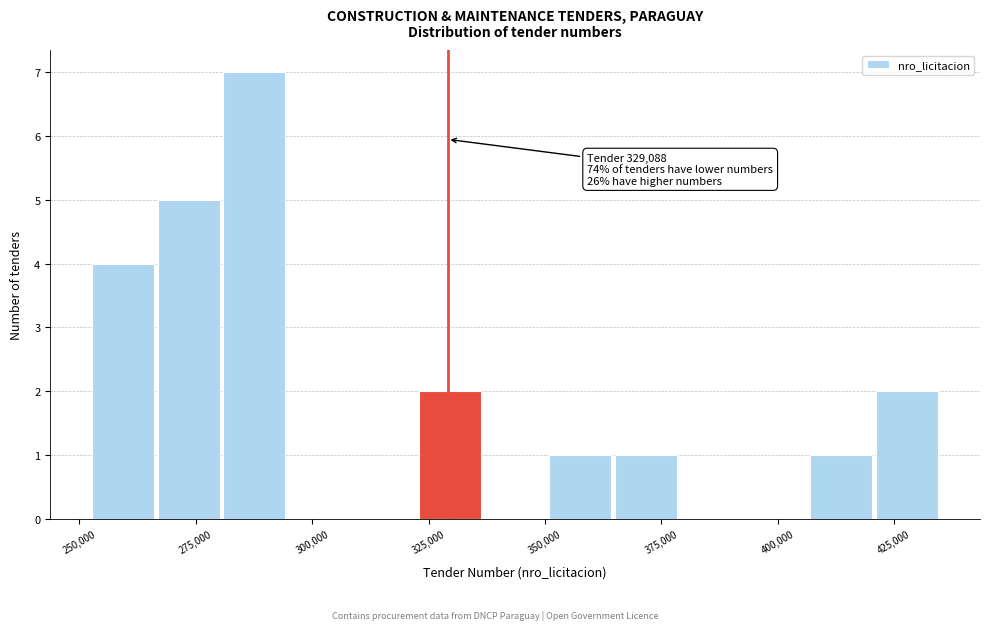

Read against the x-axis, roughly where is the centre of the tallest bar?

285000